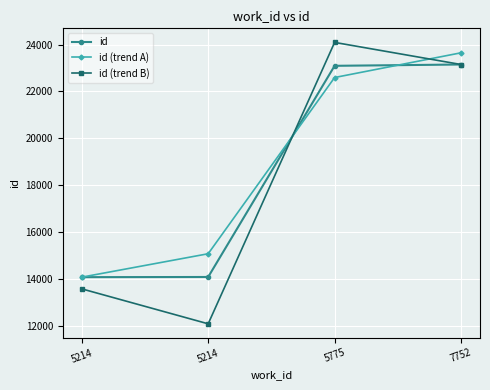

What are all the series names shown in the legend?

id, id (trend A), id (trend B)